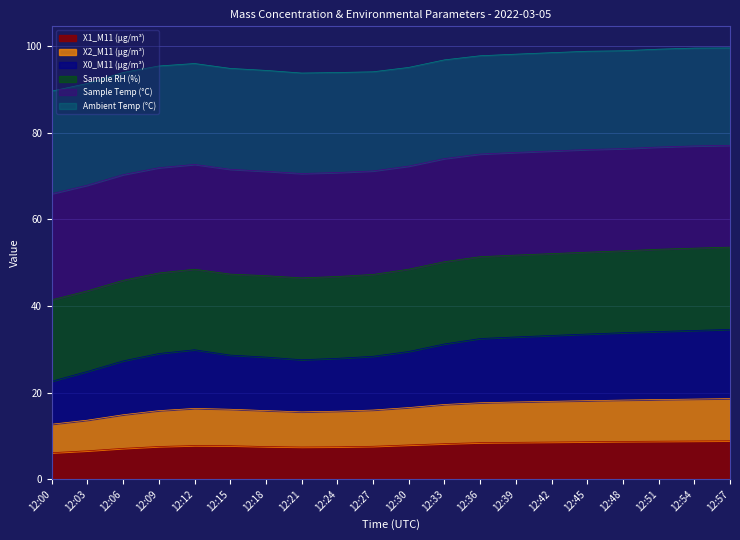

Does the chart have visible grid lines?

Yes